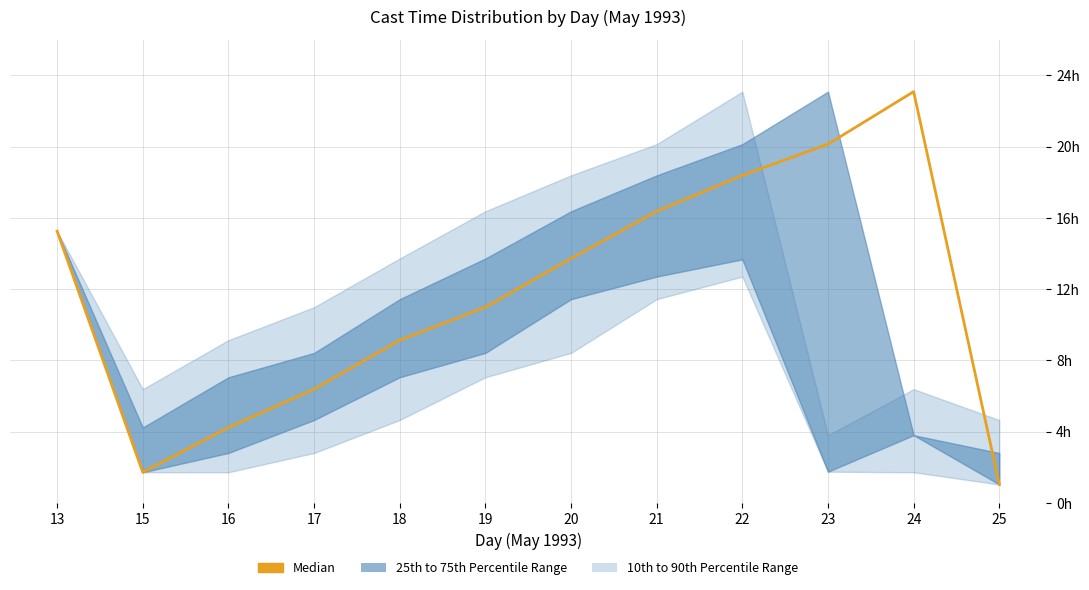

Rank the categories by value from lowest to highest.

25, 15, 16, 17, 18, 19, 20, 13, 21, 22, 23, 24